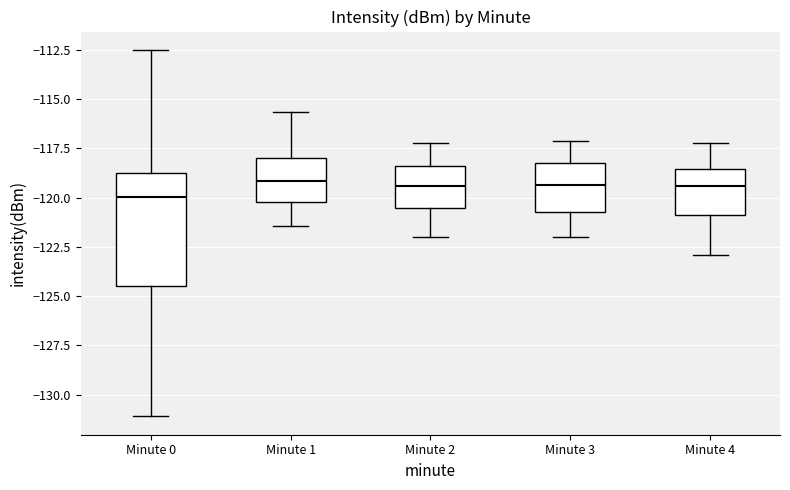

Reading left to right, read every box against the y-axis: the position of its median line, the range the box covers, and the ends of its whiskers. The values are not printed on the chart, so give them approximately, as read against the axis.

Minute 0: median -120.0, box -124.5 to -118.5, whiskers -131.0 to -112.5
Minute 1: median -119.0, box -120.0 to -118.0, whiskers -121.5 to -115.5
Minute 2: median -119.5, box -120.5 to -118.5, whiskers -122.0 to -117.0
Minute 3: median -119.5, box -120.5 to -118.5, whiskers -122.0 to -117.0
Minute 4: median -119.5, box -121.0 to -118.5, whiskers -123.0 to -117.0